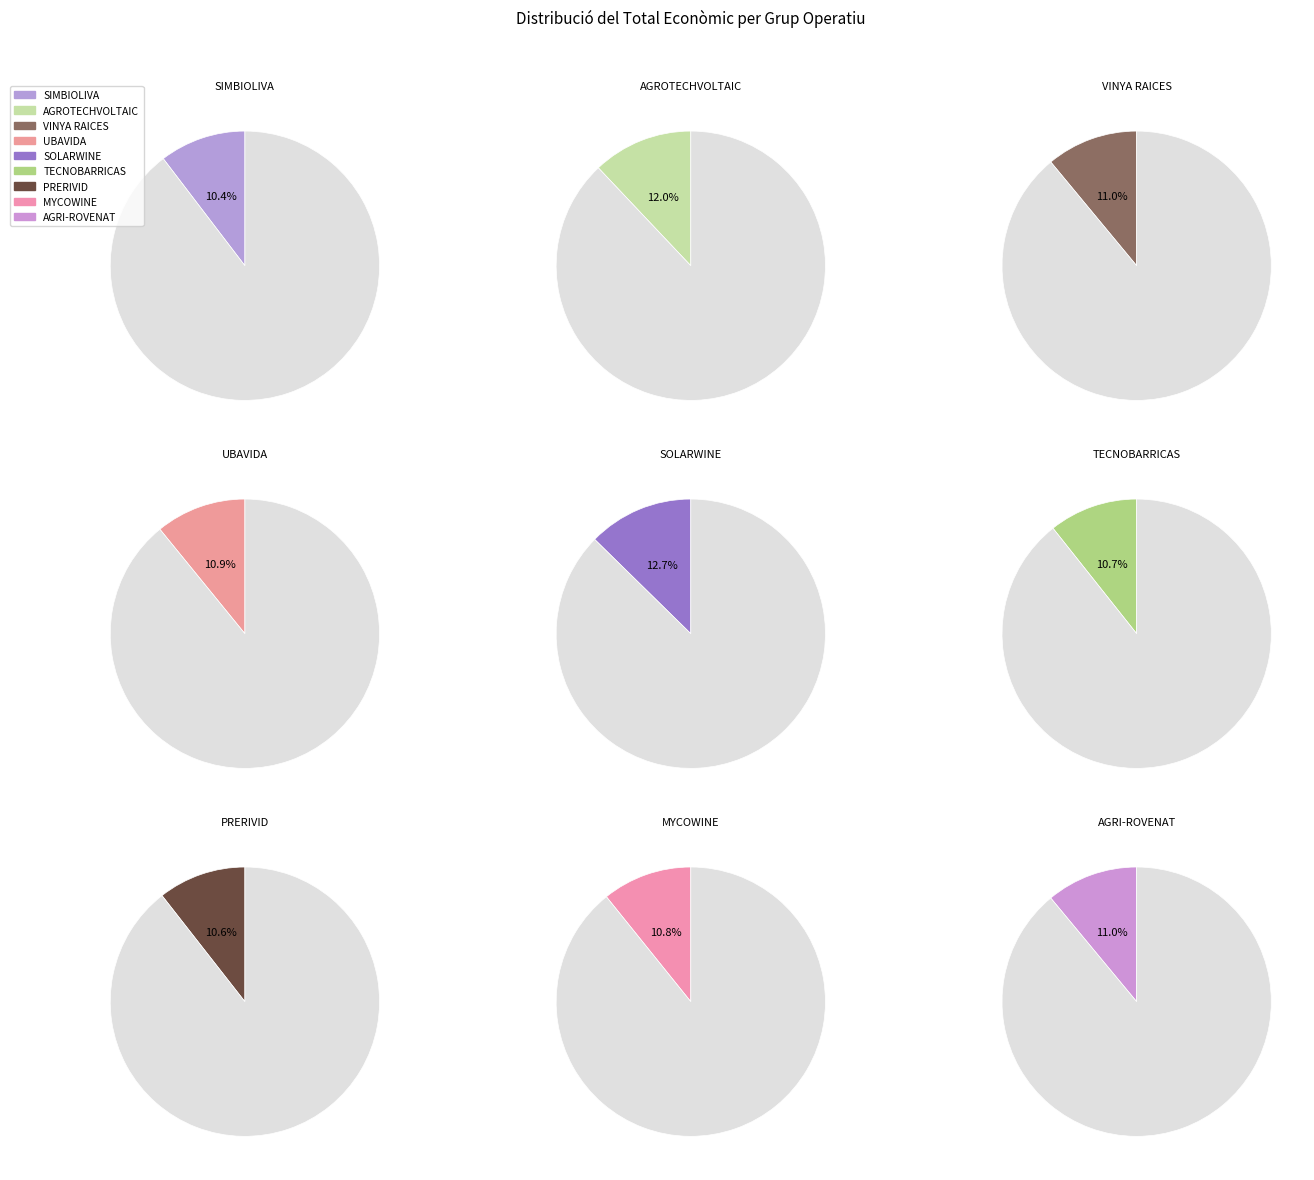

Does SIMBIOLIVA represent more than half of the total?

No